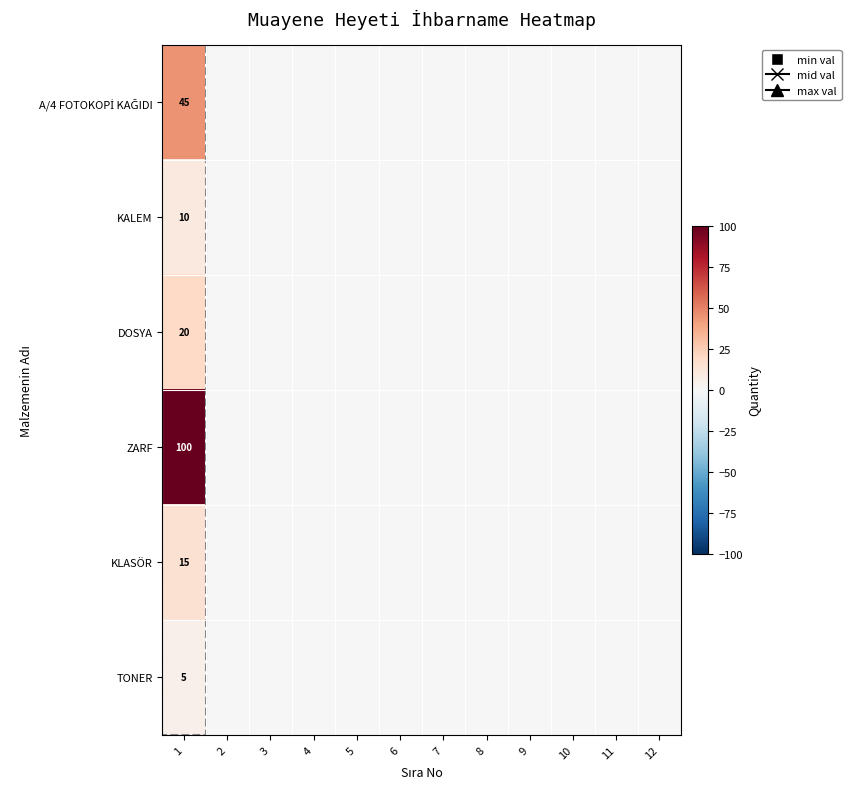

How many values in A/4 FOTOKOPİ KAĞIDI are above zero?

1